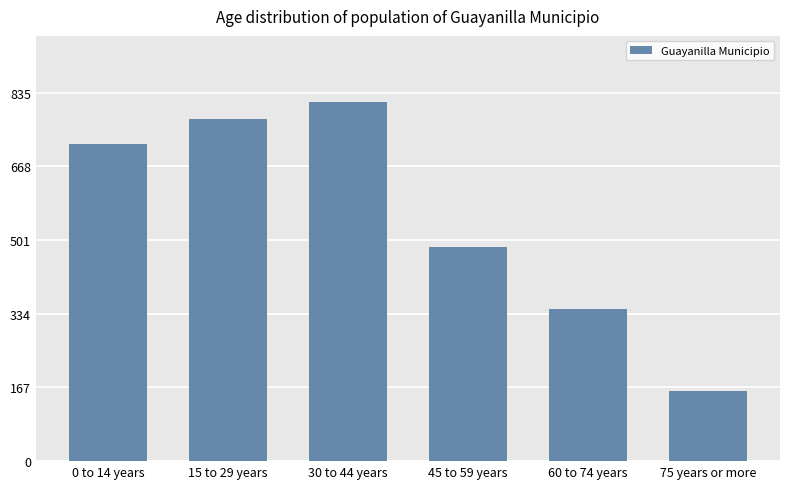

What is the maximum value shown in the chart?

814